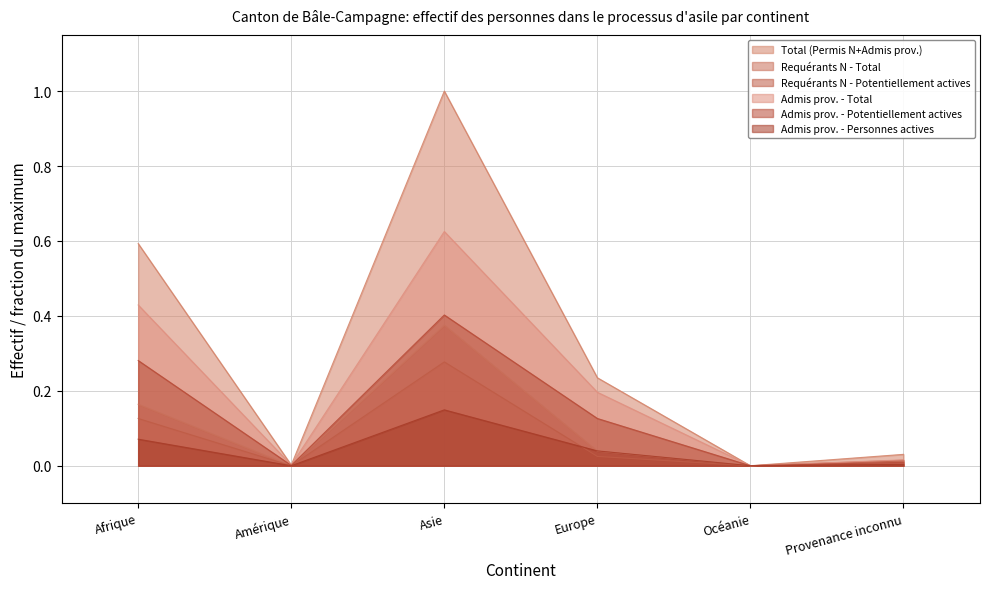

In Requérants N - Total, how many points are lower than both neighbors (excluding endpoints)?

2